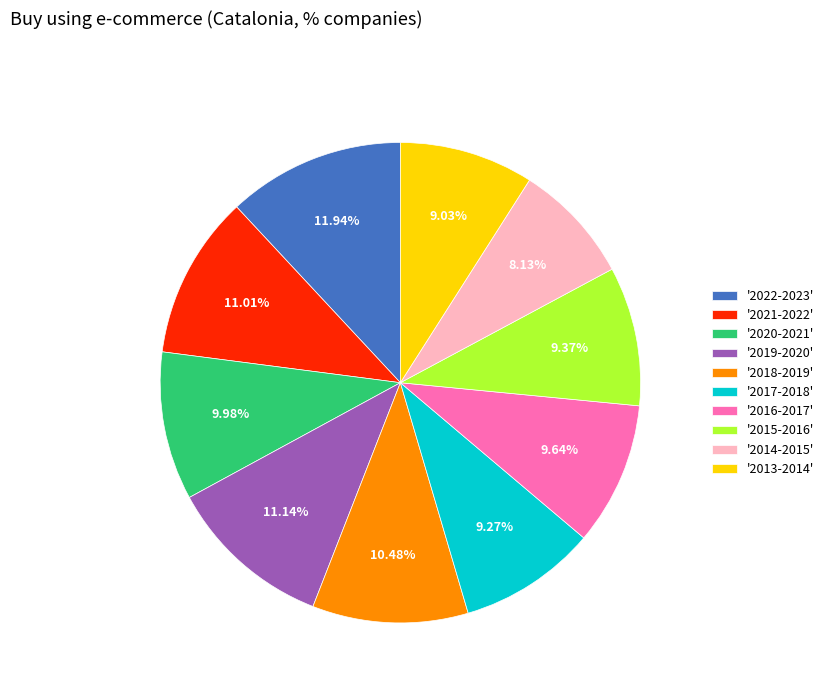

What is the ratio of the value at '2019-2020' to the value at '2017-2018'?

1.2